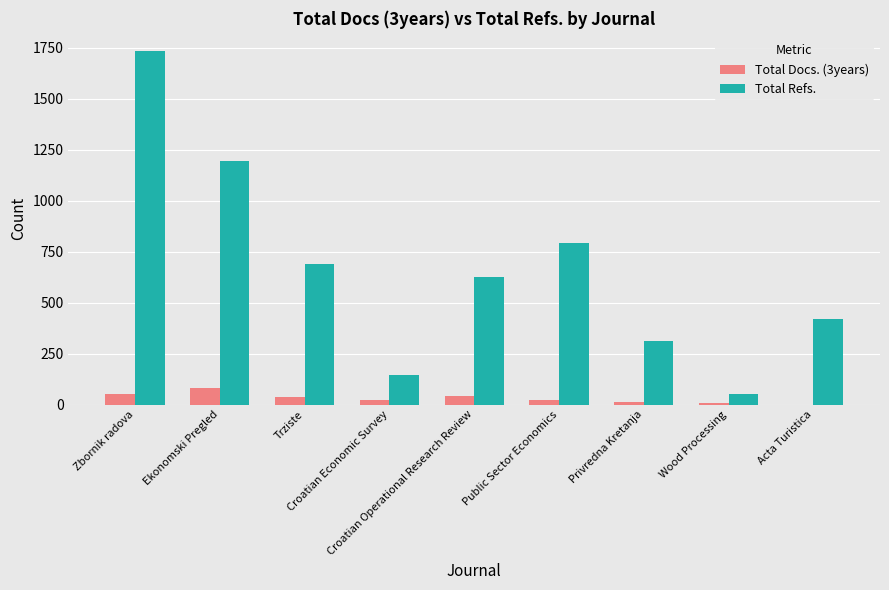

Which series has the largest range (max minus min)?

Total Refs.